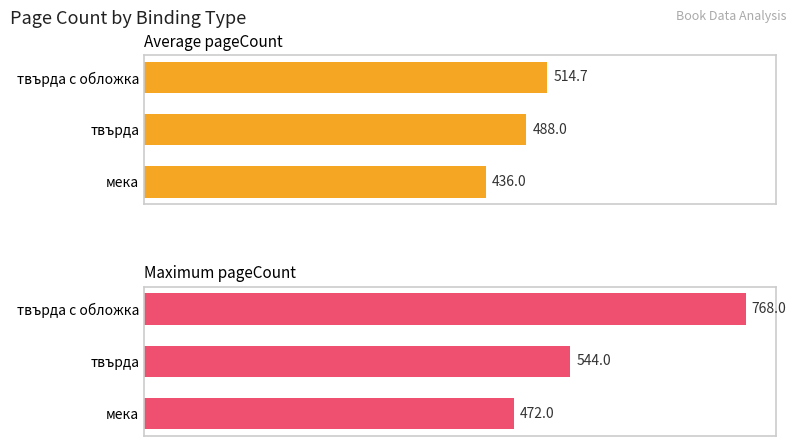

List the series in order of their peak value, highest first.

Maximum pageCount, Average pageCount